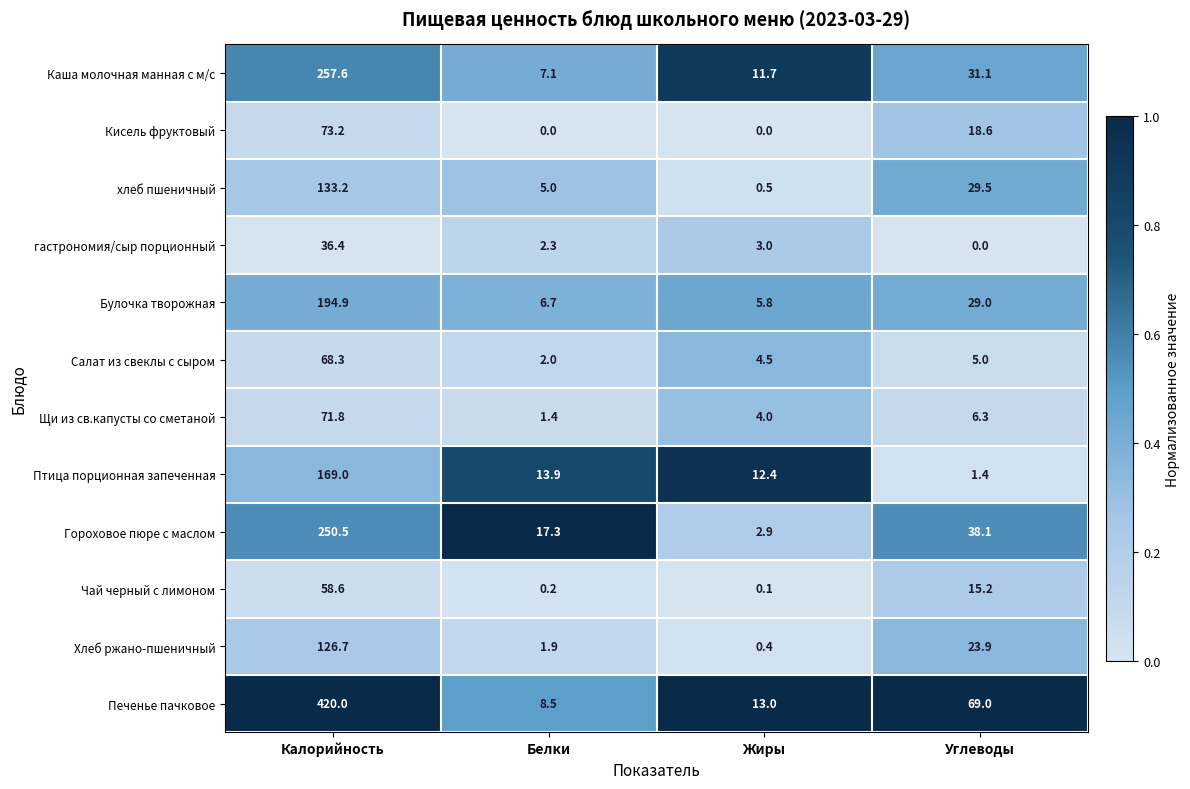

What is the total value across all series at Углеводы?

267.1